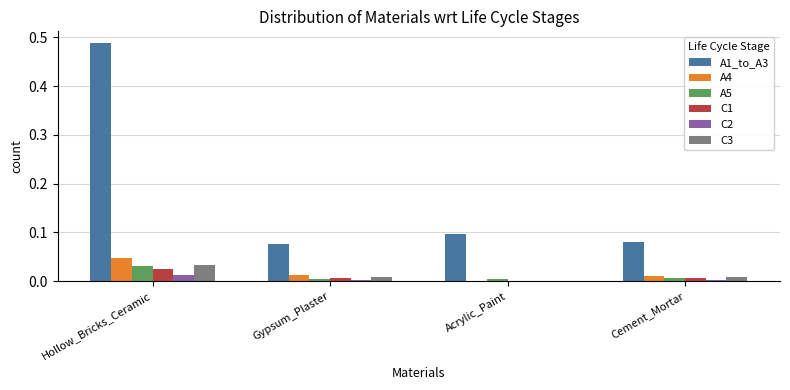

Is the value of A1_to_A3 at Hollow_Bricks_Ceramic greater than the value of C2 at Cement_Mortar?

Yes